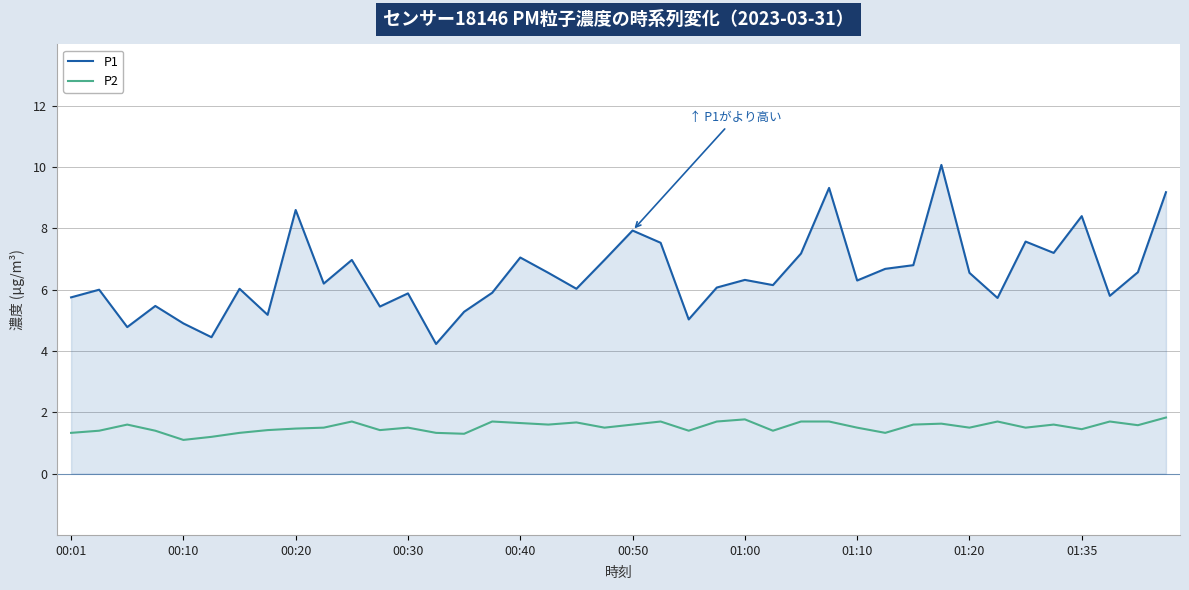

Reading right to left, transcribe all the data shown in this chart.

P1: 9.2	6.6	5.8	8.4	7.2	7.6	5.7	6.5	10.1	6.8	6.7	6.3	9.3	7.2	6.2	6.3	6.1	5.0	7.5	7.9	7.0	6.0	6.5	7.0	5.9	5.3	4.2	5.9	5.5	7.0	6.2	8.6	5.2	6.0	4.5	4.9	5.5	4.8	6.0	5.8
P2: 1.8	1.6	1.7	1.4	1.6	1.5	1.7	1.5	1.6	1.6	1.3	1.5	1.7	1.7	1.4	1.8	1.7	1.4	1.7	1.6	1.5	1.7	1.6	1.6	1.7	1.3	1.3	1.5	1.4	1.7	1.5	1.5	1.4	1.3	1.2	1.1	1.4	1.6	1.4	1.3